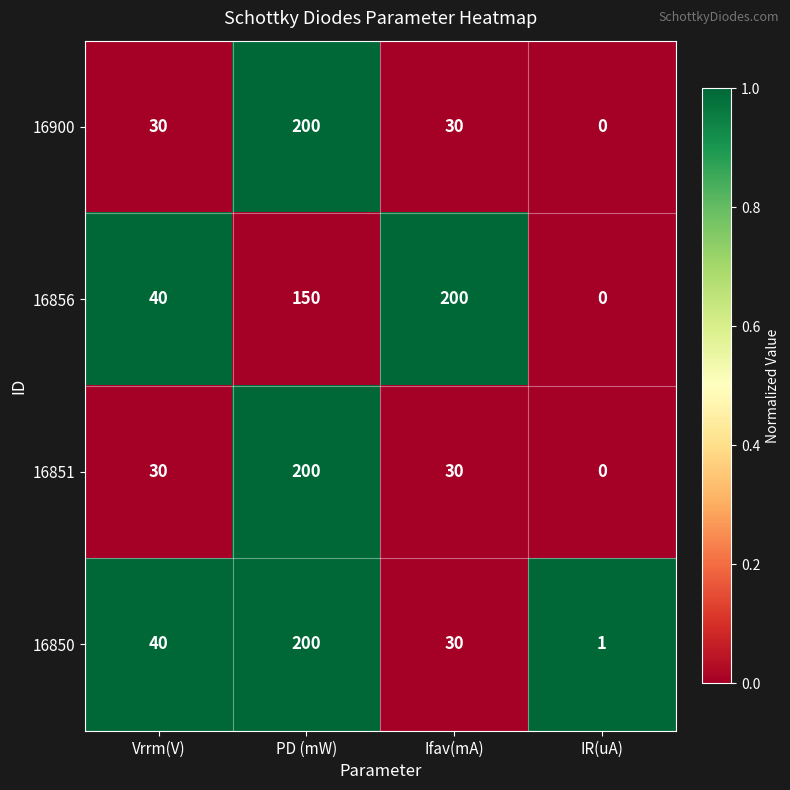

True or false: 16850 has a value of 47 at Ifav(mA).

False